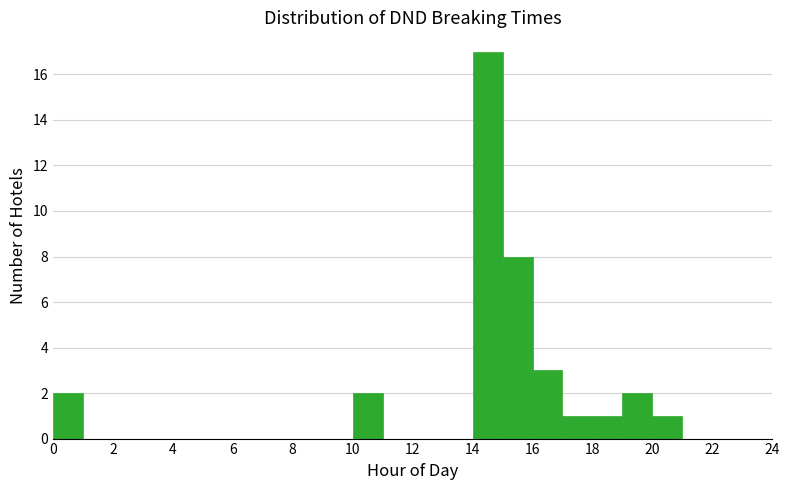

Reading left to right, list every bar in this chart as the range it spans on the x-axis followed by its height. The values are not printed on the chart, so give them approximately, as read against the axis.

0 to 1: 2
1 to 2: 0
2 to 3: 0
3 to 4: 0
4 to 5: 0
5 to 6: 0
6 to 7: 0
7 to 8: 0
8 to 9: 0
9 to 10: 0
10 to 11: 2
11 to 12: 0
12 to 13: 0
13 to 14: 0
14 to 15: 17
15 to 16: 8
16 to 17: 3
17 to 18: 1
18 to 19: 1
19 to 20: 2
20 to 21: 1
21 to 22: 0
22 to 23: 0
23 to 24: 0